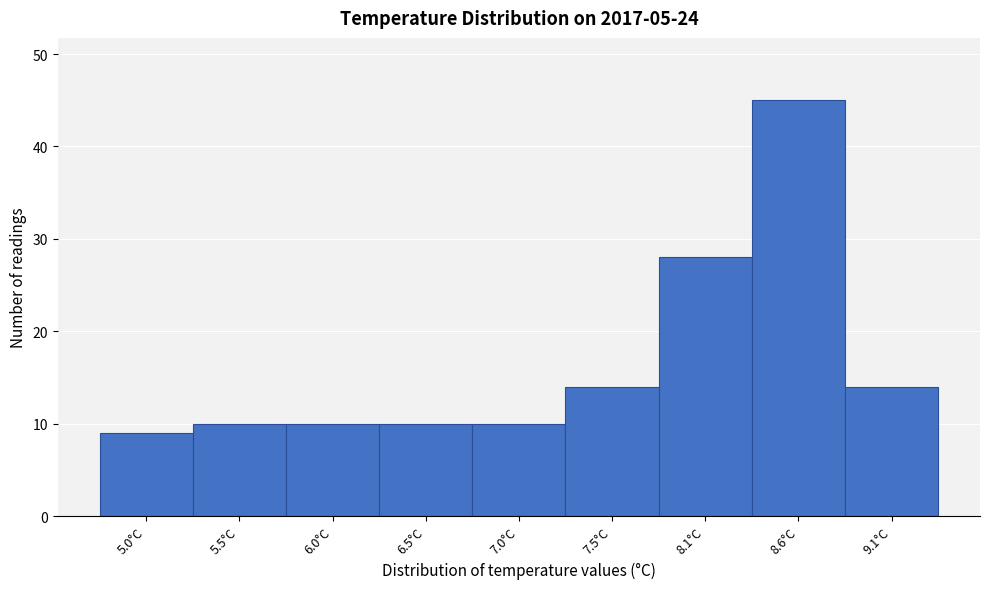

Reading right to left, transcribe all the data shown in this chart.

14	45	28	14	10	10	10	10	9